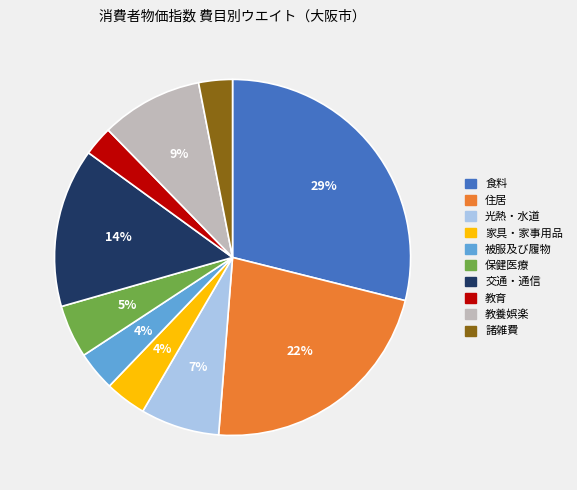

True or false: 被服及び履物 accounts for 17% of the total.

False